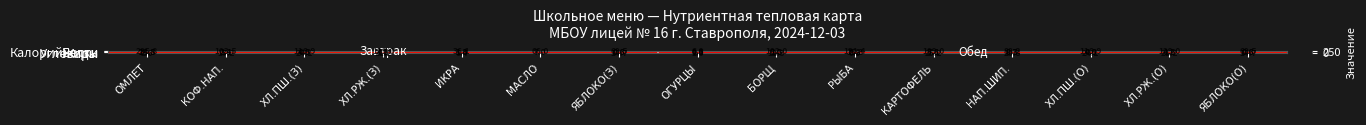

At БОРЩ, list the series in order from largest to smallest.

Калорийность, Углеводы, Жиры, Белки